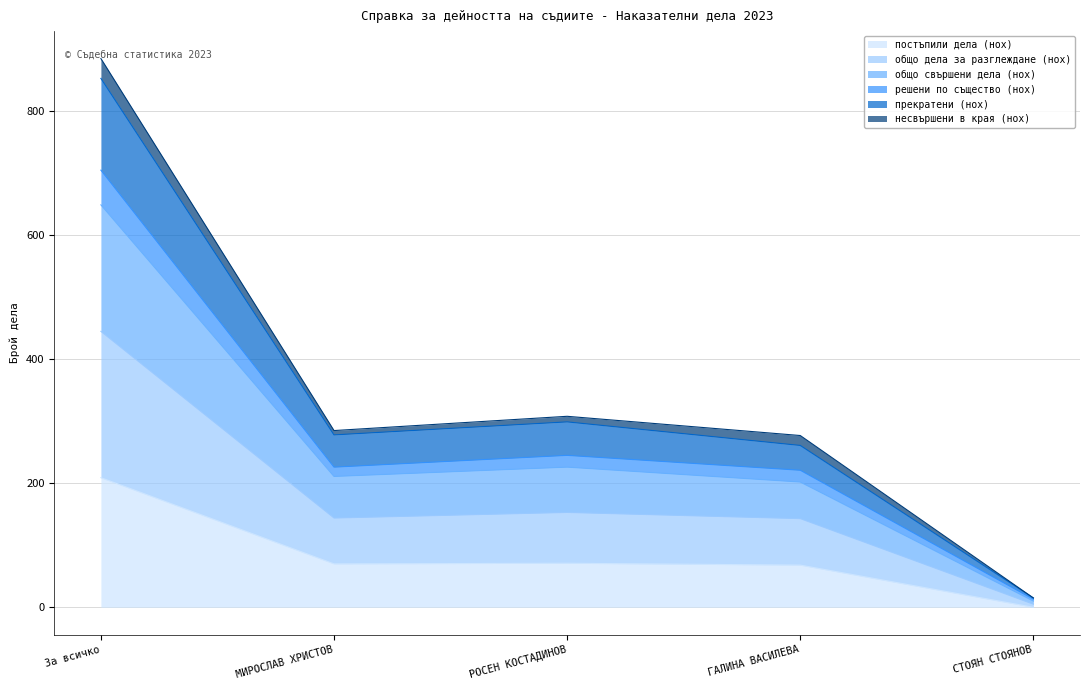

At which label does общо дела за разглеждане (нох) reach its peak?

За всичко